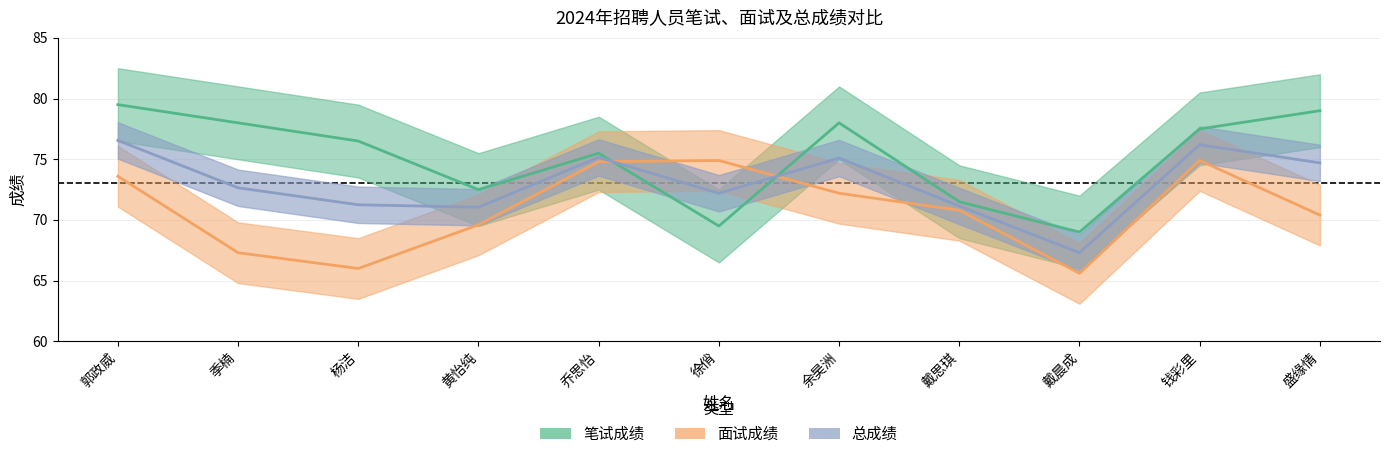

What is the total value across all series at 徐俏?

216.6